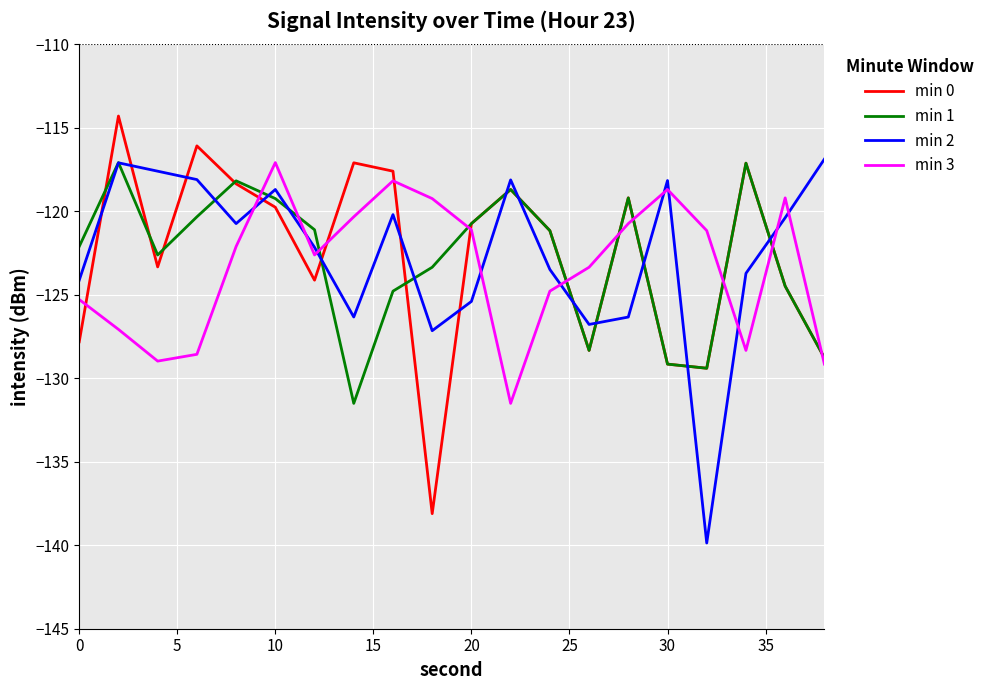

What is the greatest value displayed?

-114.3